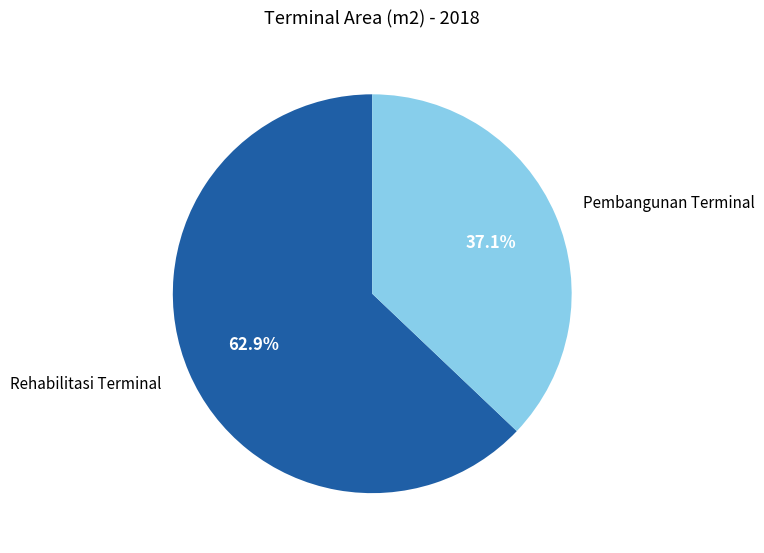

To the nearest percent, what is the difference between the Rehabilitasi Terminal and Pembangunan Terminal slice percentages?

26%